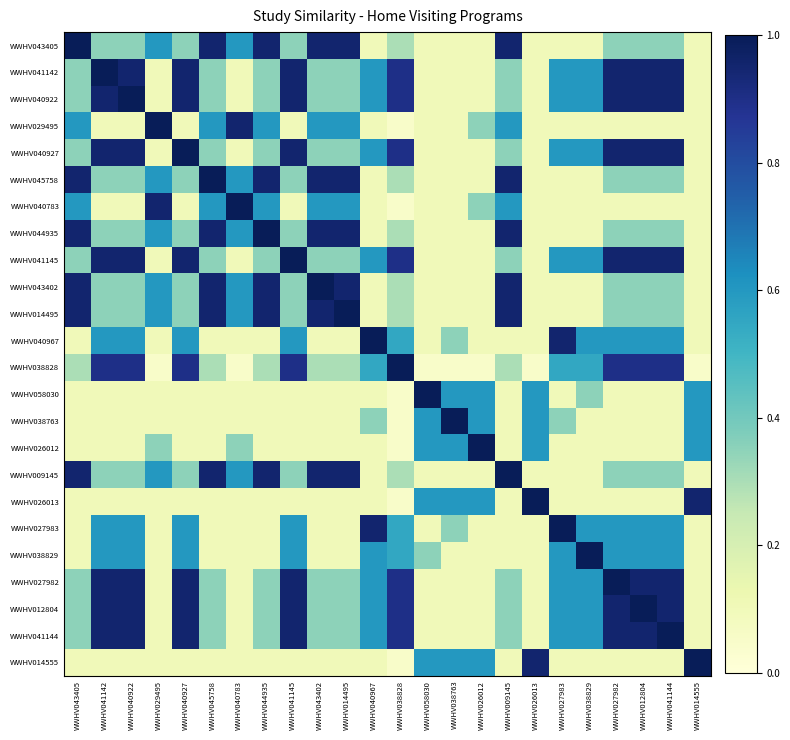

Reading left to right, transcribe all the data shown in this chart.

WWHV043405: WWHV043405=1.0	WWHV041142=0.3	WWHV040922=0.3	WWHV029495=0.6	WWHV040927=0.3	WWHV045758=1.0	WWHV040783=0.6	WWHV044935=1.0	WWHV041145=0.3	WWHV043402=1.0	WWHV014495=1.0	WWHV040967=0.1	WWHV038828=0.3	WWHV058030=0.1	WWHV038763=0.1	WWHV026012=0.1	WWHV009145=1.0	WWHV026013=0.1	WWHV027983=0.1	WWHV038829=0.1	WWHV027982=0.3	WWHV012804=0.3	WWHV041144=0.3	WWHV014555=0.1
WWHV041142: WWHV043405=0.3	WWHV041142=1.0	WWHV040922=1.0	WWHV029495=0.1	WWHV040927=1.0	WWHV045758=0.3	WWHV040783=0.1	WWHV044935=0.3	WWHV041145=1.0	WWHV043402=0.3	WWHV014495=0.3	WWHV040967=0.6	WWHV038828=0.9	WWHV058030=0.1	WWHV038763=0.1	WWHV026012=0.1	WWHV009145=0.3	WWHV026013=0.1	WWHV027983=0.6	WWHV038829=0.6	WWHV027982=1.0	WWHV012804=1.0	WWHV041144=1.0	WWHV014555=0.1
WWHV040922: WWHV043405=0.3	WWHV041142=1.0	WWHV040922=1.0	WWHV029495=0.1	WWHV040927=1.0	WWHV045758=0.3	WWHV040783=0.1	WWHV044935=0.3	WWHV041145=1.0	WWHV043402=0.3	WWHV014495=0.3	WWHV040967=0.6	WWHV038828=0.9	WWHV058030=0.1	WWHV038763=0.1	WWHV026012=0.1	WWHV009145=0.3	WWHV026013=0.1	WWHV027983=0.6	WWHV038829=0.6	WWHV027982=1.0	WWHV012804=1.0	WWHV041144=1.0	WWHV014555=0.1
WWHV029495: WWHV043405=0.6	WWHV041142=0.1	WWHV040922=0.1	WWHV029495=1.0	WWHV040927=0.1	WWHV045758=0.6	WWHV040783=1.0	WWHV044935=0.6	WWHV041145=0.1	WWHV043402=0.6	WWHV014495=0.6	WWHV040967=0.1	WWHV038828=0.1	WWHV058030=0.1	WWHV038763=0.1	WWHV026012=0.3	WWHV009145=0.6	WWHV026013=0.1	WWHV027983=0.1	WWHV038829=0.1	WWHV027982=0.1	WWHV012804=0.1	WWHV041144=0.1	WWHV014555=0.1
WWHV040927: WWHV043405=0.3	WWHV041142=1.0	WWHV040922=1.0	WWHV029495=0.1	WWHV040927=1.0	WWHV045758=0.3	WWHV040783=0.1	WWHV044935=0.3	WWHV041145=1.0	WWHV043402=0.3	WWHV014495=0.3	WWHV040967=0.6	WWHV038828=0.9	WWHV058030=0.1	WWHV038763=0.1	WWHV026012=0.1	WWHV009145=0.3	WWHV026013=0.1	WWHV027983=0.6	WWHV038829=0.6	WWHV027982=1.0	WWHV012804=1.0	WWHV041144=1.0	WWHV014555=0.1
WWHV045758: WWHV043405=1.0	WWHV041142=0.3	WWHV040922=0.3	WWHV029495=0.6	WWHV040927=0.3	WWHV045758=1.0	WWHV040783=0.6	WWHV044935=1.0	WWHV041145=0.3	WWHV043402=1.0	WWHV014495=1.0	WWHV040967=0.1	WWHV038828=0.3	WWHV058030=0.1	WWHV038763=0.1	WWHV026012=0.1	WWHV009145=1.0	WWHV026013=0.1	WWHV027983=0.1	WWHV038829=0.1	WWHV027982=0.3	WWHV012804=0.3	WWHV041144=0.3	WWHV014555=0.1
WWHV040783: WWHV043405=0.6	WWHV041142=0.1	WWHV040922=0.1	WWHV029495=1.0	WWHV040927=0.1	WWHV045758=0.6	WWHV040783=1.0	WWHV044935=0.6	WWHV041145=0.1	WWHV043402=0.6	WWHV014495=0.6	WWHV040967=0.1	WWHV038828=0.1	WWHV058030=0.1	WWHV038763=0.1	WWHV026012=0.3	WWHV009145=0.6	WWHV026013=0.1	WWHV027983=0.1	WWHV038829=0.1	WWHV027982=0.1	WWHV012804=0.1	WWHV041144=0.1	WWHV014555=0.1
WWHV044935: WWHV043405=1.0	WWHV041142=0.3	WWHV040922=0.3	WWHV029495=0.6	WWHV040927=0.3	WWHV045758=1.0	WWHV040783=0.6	WWHV044935=1.0	WWHV041145=0.3	WWHV043402=1.0	WWHV014495=1.0	WWHV040967=0.1	WWHV038828=0.3	WWHV058030=0.1	WWHV038763=0.1	WWHV026012=0.1	WWHV009145=1.0	WWHV026013=0.1	WWHV027983=0.1	WWHV038829=0.1	WWHV027982=0.3	WWHV012804=0.3	WWHV041144=0.3	WWHV014555=0.1
WWHV041145: WWHV043405=0.3	WWHV041142=1.0	WWHV040922=1.0	WWHV029495=0.1	WWHV040927=1.0	WWHV045758=0.3	WWHV040783=0.1	WWHV044935=0.3	WWHV041145=1.0	WWHV043402=0.3	WWHV014495=0.3	WWHV040967=0.6	WWHV038828=0.9	WWHV058030=0.1	WWHV038763=0.1	WWHV026012=0.1	WWHV009145=0.3	WWHV026013=0.1	WWHV027983=0.6	WWHV038829=0.6	WWHV027982=1.0	WWHV012804=1.0	WWHV041144=1.0	WWHV014555=0.1
WWHV043402: WWHV043405=1.0	WWHV041142=0.3	WWHV040922=0.3	WWHV029495=0.6	WWHV040927=0.3	WWHV045758=1.0	WWHV040783=0.6	WWHV044935=1.0	WWHV041145=0.3	WWHV043402=1.0	WWHV014495=1.0	WWHV040967=0.1	WWHV038828=0.3	WWHV058030=0.1	WWHV038763=0.1	WWHV026012=0.1	WWHV009145=1.0	WWHV026013=0.1	WWHV027983=0.1	WWHV038829=0.1	WWHV027982=0.3	WWHV012804=0.3	WWHV041144=0.3	WWHV014555=0.1
WWHV014495: WWHV043405=1.0	WWHV041142=0.3	WWHV040922=0.3	WWHV029495=0.6	WWHV040927=0.3	WWHV045758=1.0	WWHV040783=0.6	WWHV044935=1.0	WWHV041145=0.3	WWHV043402=1.0	WWHV014495=1.0	WWHV040967=0.1	WWHV038828=0.3	WWHV058030=0.1	WWHV038763=0.1	WWHV026012=0.1	WWHV009145=1.0	WWHV026013=0.1	WWHV027983=0.1	WWHV038829=0.1	WWHV027982=0.3	WWHV012804=0.3	WWHV041144=0.3	WWHV014555=0.1
WWHV040967: WWHV043405=0.1	WWHV041142=0.6	WWHV040922=0.6	WWHV029495=0.1	WWHV040927=0.6	WWHV045758=0.1	WWHV040783=0.1	WWHV044935=0.1	WWHV041145=0.6	WWHV043402=0.1	WWHV014495=0.1	WWHV040967=1.0	WWHV038828=0.6	WWHV058030=0.1	WWHV038763=0.3	WWHV026012=0.1	WWHV009145=0.1	WWHV026013=0.1	WWHV027983=1.0	WWHV038829=0.6	WWHV027982=0.6	WWHV012804=0.6	WWHV041144=0.6	WWHV014555=0.1
WWHV038828: WWHV043405=0.3	WWHV041142=0.9	WWHV040922=0.9	WWHV029495=0.1	WWHV040927=0.9	WWHV045758=0.3	WWHV040783=0.1	WWHV044935=0.3	WWHV041145=0.9	WWHV043402=0.3	WWHV014495=0.3	WWHV040967=0.6	WWHV038828=1.0	WWHV058030=0.1	WWHV038763=0.1	WWHV026012=0.1	WWHV009145=0.3	WWHV026013=0.1	WWHV027983=0.6	WWHV038829=0.6	WWHV027982=0.9	WWHV012804=0.9	WWHV041144=0.9	WWHV014555=0.1
WWHV058030: WWHV043405=0.1	WWHV041142=0.1	WWHV040922=0.1	WWHV029495=0.1	WWHV040927=0.1	WWHV045758=0.1	WWHV040783=0.1	WWHV044935=0.1	WWHV041145=0.1	WWHV043402=0.1	WWHV014495=0.1	WWHV040967=0.1	WWHV038828=0.1	WWHV058030=1.0	WWHV038763=0.6	WWHV026012=0.6	WWHV009145=0.1	WWHV026013=0.6	WWHV027983=0.1	WWHV038829=0.3	WWHV027982=0.1	WWHV012804=0.1	WWHV041144=0.1	WWHV014555=0.6
WWHV038763: WWHV043405=0.1	WWHV041142=0.1	WWHV040922=0.1	WWHV029495=0.1	WWHV040927=0.1	WWHV045758=0.1	WWHV040783=0.1	WWHV044935=0.1	WWHV041145=0.1	WWHV043402=0.1	WWHV014495=0.1	WWHV040967=0.3	WWHV038828=0.1	WWHV058030=0.6	WWHV038763=1.0	WWHV026012=0.6	WWHV009145=0.1	WWHV026013=0.6	WWHV027983=0.3	WWHV038829=0.1	WWHV027982=0.1	WWHV012804=0.1	WWHV041144=0.1	WWHV014555=0.6
WWHV026012: WWHV043405=0.1	WWHV041142=0.1	WWHV040922=0.1	WWHV029495=0.3	WWHV040927=0.1	WWHV045758=0.1	WWHV040783=0.3	WWHV044935=0.1	WWHV041145=0.1	WWHV043402=0.1	WWHV014495=0.1	WWHV040967=0.1	WWHV038828=0.1	WWHV058030=0.6	WWHV038763=0.6	WWHV026012=1.0	WWHV009145=0.1	WWHV026013=0.6	WWHV027983=0.1	WWHV038829=0.1	WWHV027982=0.1	WWHV012804=0.1	WWHV041144=0.1	WWHV014555=0.6
WWHV009145: WWHV043405=1.0	WWHV041142=0.3	WWHV040922=0.3	WWHV029495=0.6	WWHV040927=0.3	WWHV045758=1.0	WWHV040783=0.6	WWHV044935=1.0	WWHV041145=0.3	WWHV043402=1.0	WWHV014495=1.0	WWHV040967=0.1	WWHV038828=0.3	WWHV058030=0.1	WWHV038763=0.1	WWHV026012=0.1	WWHV009145=1.0	WWHV026013=0.1	WWHV027983=0.1	WWHV038829=0.1	WWHV027982=0.3	WWHV012804=0.3	WWHV041144=0.3	WWHV014555=0.1
WWHV026013: WWHV043405=0.1	WWHV041142=0.1	WWHV040922=0.1	WWHV029495=0.1	WWHV040927=0.1	WWHV045758=0.1	WWHV040783=0.1	WWHV044935=0.1	WWHV041145=0.1	WWHV043402=0.1	WWHV014495=0.1	WWHV040967=0.1	WWHV038828=0.1	WWHV058030=0.6	WWHV038763=0.6	WWHV026012=0.6	WWHV009145=0.1	WWHV026013=1.0	WWHV027983=0.1	WWHV038829=0.1	WWHV027982=0.1	WWHV012804=0.1	WWHV041144=0.1	WWHV014555=1.0
WWHV027983: WWHV043405=0.1	WWHV041142=0.6	WWHV040922=0.6	WWHV029495=0.1	WWHV040927=0.6	WWHV045758=0.1	WWHV040783=0.1	WWHV044935=0.1	WWHV041145=0.6	WWHV043402=0.1	WWHV014495=0.1	WWHV040967=1.0	WWHV038828=0.6	WWHV058030=0.1	WWHV038763=0.3	WWHV026012=0.1	WWHV009145=0.1	WWHV026013=0.1	WWHV027983=1.0	WWHV038829=0.6	WWHV027982=0.6	WWHV012804=0.6	WWHV041144=0.6	WWHV014555=0.1
WWHV038829: WWHV043405=0.1	WWHV041142=0.6	WWHV040922=0.6	WWHV029495=0.1	WWHV040927=0.6	WWHV045758=0.1	WWHV040783=0.1	WWHV044935=0.1	WWHV041145=0.6	WWHV043402=0.1	WWHV014495=0.1	WWHV040967=0.6	WWHV038828=0.6	WWHV058030=0.3	WWHV038763=0.1	WWHV026012=0.1	WWHV009145=0.1	WWHV026013=0.1	WWHV027983=0.6	WWHV038829=1.0	WWHV027982=0.6	WWHV012804=0.6	WWHV041144=0.6	WWHV014555=0.1
WWHV027982: WWHV043405=0.3	WWHV041142=1.0	WWHV040922=1.0	WWHV029495=0.1	WWHV040927=1.0	WWHV045758=0.3	WWHV040783=0.1	WWHV044935=0.3	WWHV041145=1.0	WWHV043402=0.3	WWHV014495=0.3	WWHV040967=0.6	WWHV038828=0.9	WWHV058030=0.1	WWHV038763=0.1	WWHV026012=0.1	WWHV009145=0.3	WWHV026013=0.1	WWHV027983=0.6	WWHV038829=0.6	WWHV027982=1.0	WWHV012804=1.0	WWHV041144=1.0	WWHV014555=0.1
WWHV012804: WWHV043405=0.3	WWHV041142=1.0	WWHV040922=1.0	WWHV029495=0.1	WWHV040927=1.0	WWHV045758=0.3	WWHV040783=0.1	WWHV044935=0.3	WWHV041145=1.0	WWHV043402=0.3	WWHV014495=0.3	WWHV040967=0.6	WWHV038828=0.9	WWHV058030=0.1	WWHV038763=0.1	WWHV026012=0.1	WWHV009145=0.3	WWHV026013=0.1	WWHV027983=0.6	WWHV038829=0.6	WWHV027982=1.0	WWHV012804=1.0	WWHV041144=1.0	WWHV014555=0.1
WWHV041144: WWHV043405=0.3	WWHV041142=1.0	WWHV040922=1.0	WWHV029495=0.1	WWHV040927=1.0	WWHV045758=0.3	WWHV040783=0.1	WWHV044935=0.3	WWHV041145=1.0	WWHV043402=0.3	WWHV014495=0.3	WWHV040967=0.6	WWHV038828=0.9	WWHV058030=0.1	WWHV038763=0.1	WWHV026012=0.1	WWHV009145=0.3	WWHV026013=0.1	WWHV027983=0.6	WWHV038829=0.6	WWHV027982=1.0	WWHV012804=1.0	WWHV041144=1.0	WWHV014555=0.1
WWHV014555: WWHV043405=0.1	WWHV041142=0.1	WWHV040922=0.1	WWHV029495=0.1	WWHV040927=0.1	WWHV045758=0.1	WWHV040783=0.1	WWHV044935=0.1	WWHV041145=0.1	WWHV043402=0.1	WWHV014495=0.1	WWHV040967=0.1	WWHV038828=0.1	WWHV058030=0.6	WWHV038763=0.6	WWHV026012=0.6	WWHV009145=0.1	WWHV026013=1.0	WWHV027983=0.1	WWHV038829=0.1	WWHV027982=0.1	WWHV012804=0.1	WWHV041144=0.1	WWHV014555=1.0